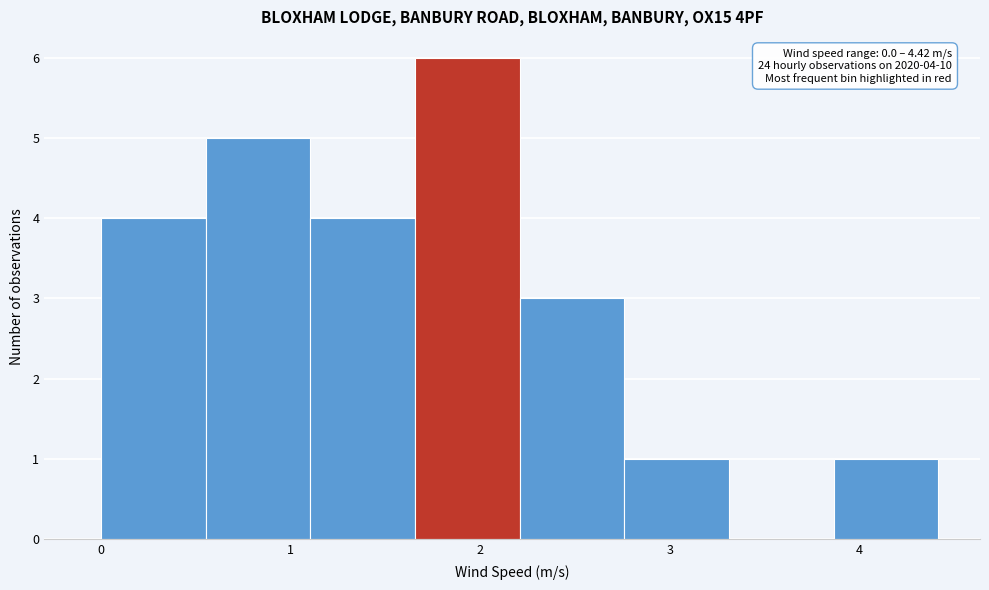

Over which range of the x-axis is the bar tallest?

1.7 to 2.2